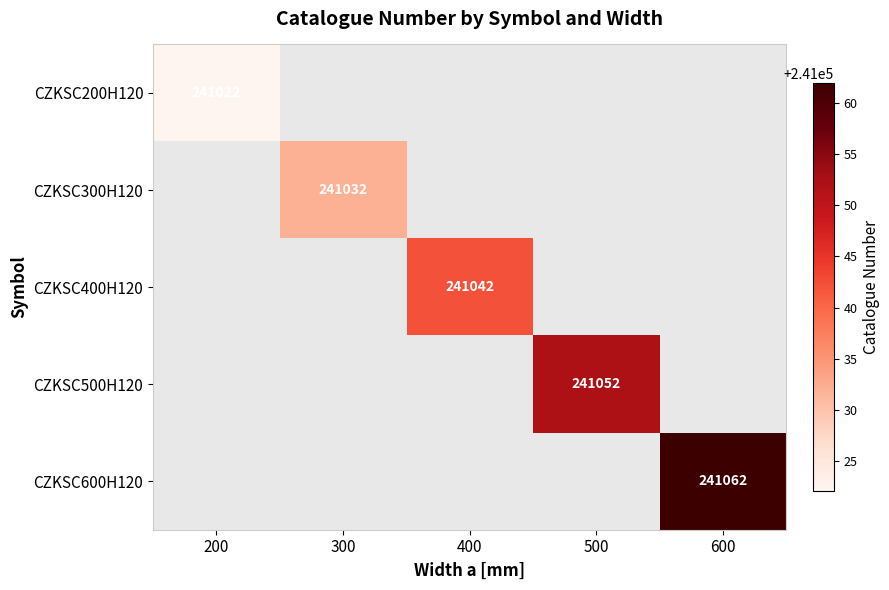

Is the value of CZKSC300H120 at 300 greater than the value of CZKSC500H120 at 500?

No